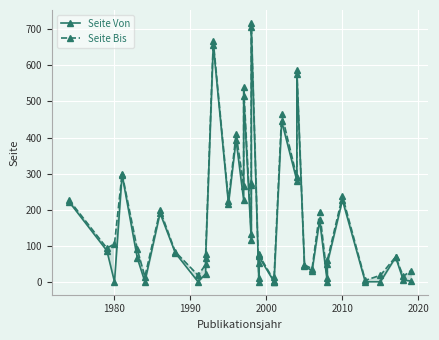

Is the value of Seite Von at 12 greater than the value of Seite Bis at 2010?

Yes